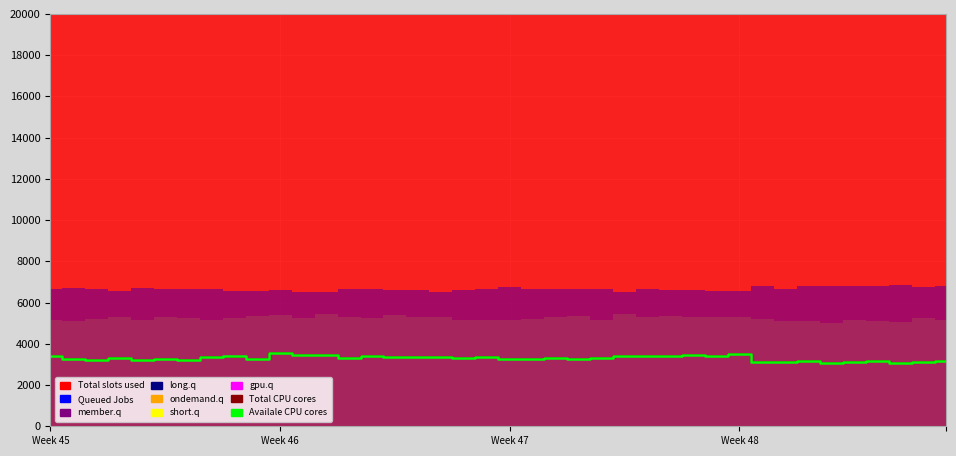

What is the lowest value of the Total CPU cores series?

3072